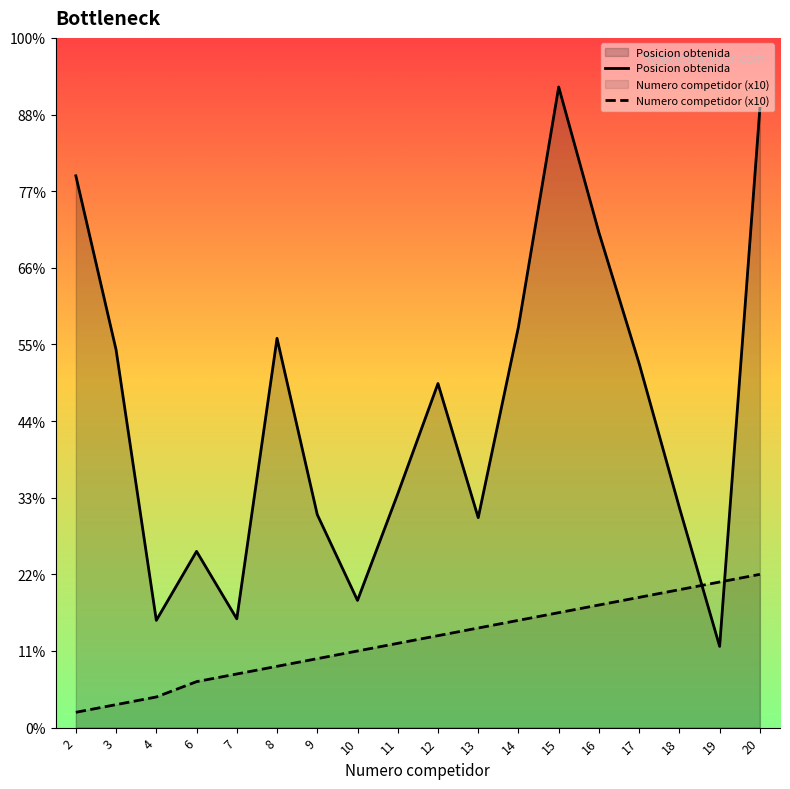

Which series has the largest total across all categories?

Posicion obtenida